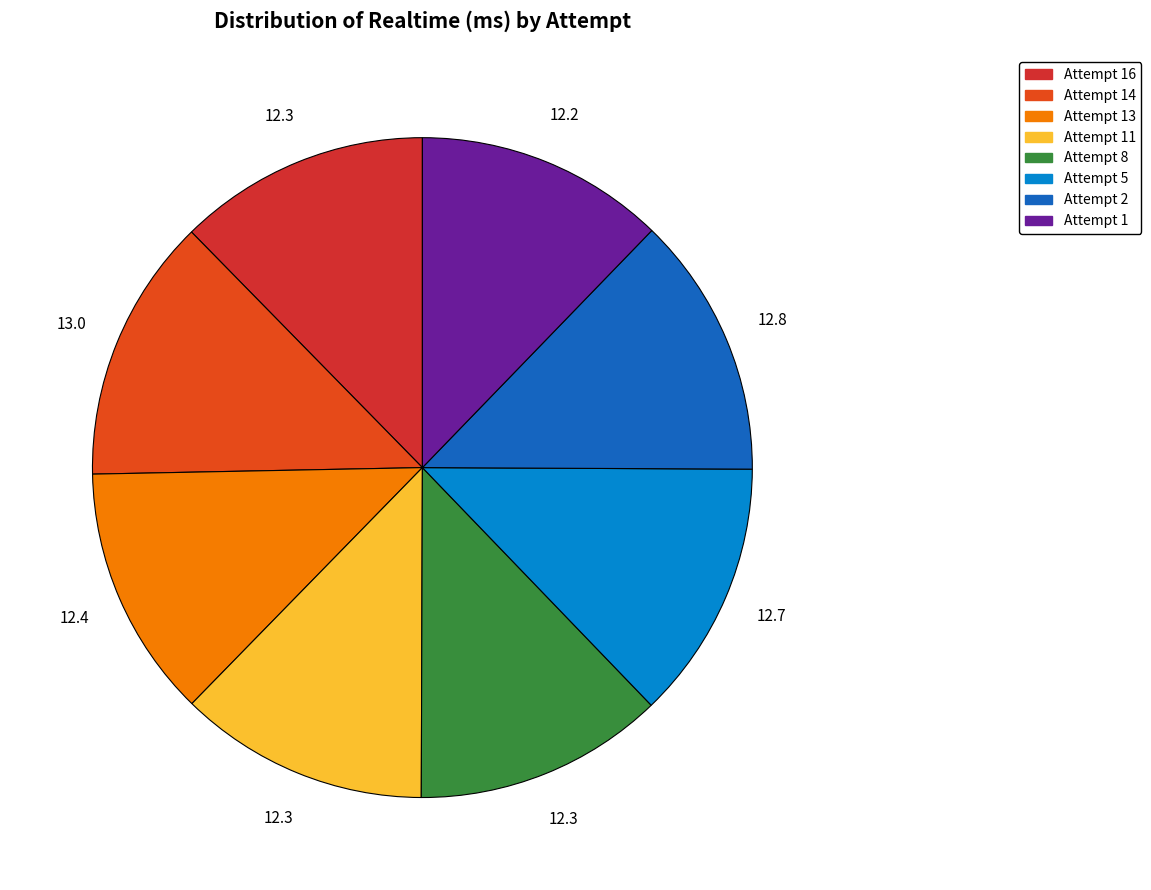

To the nearest percent, what portion does Attempt 14 represent?

13%